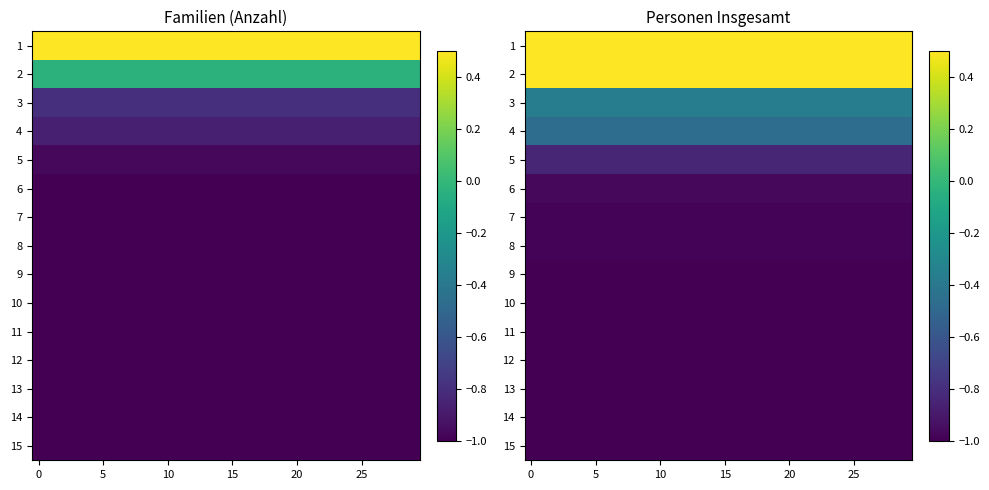

Between 18 and 28, which series saw the biggest shift?

row_0